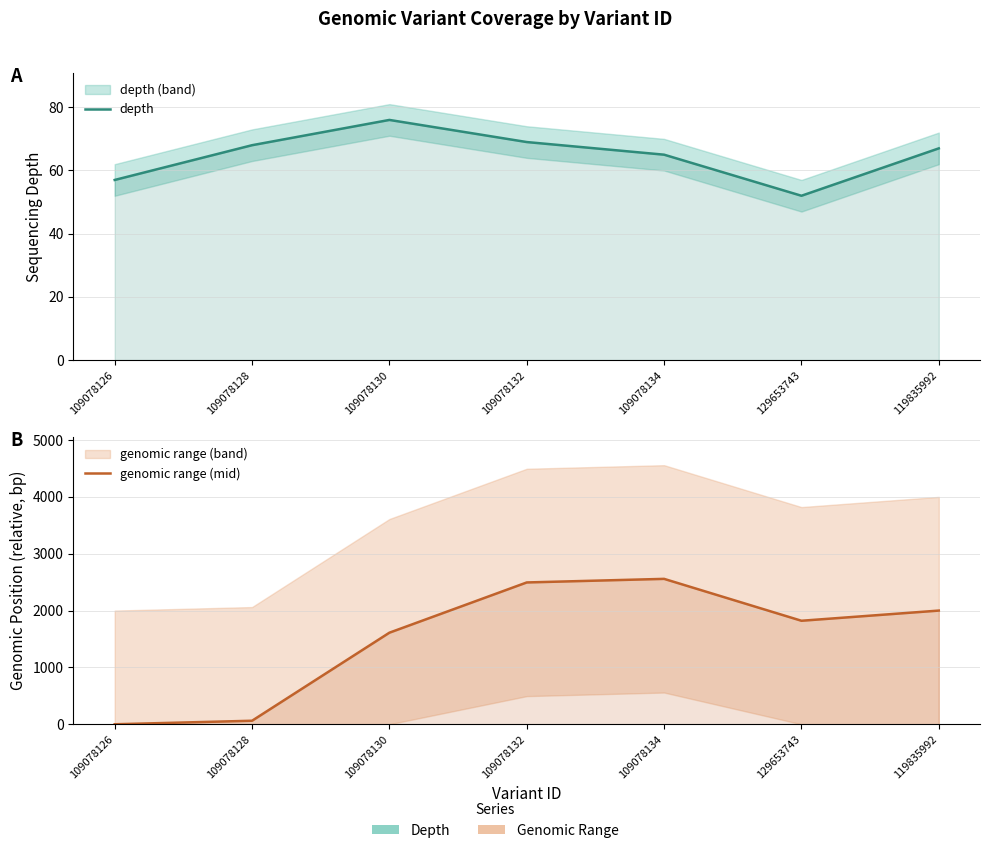

Between which two adjacent categories do depth and genomic range (mid) first intersect?

109078128 and 109078130